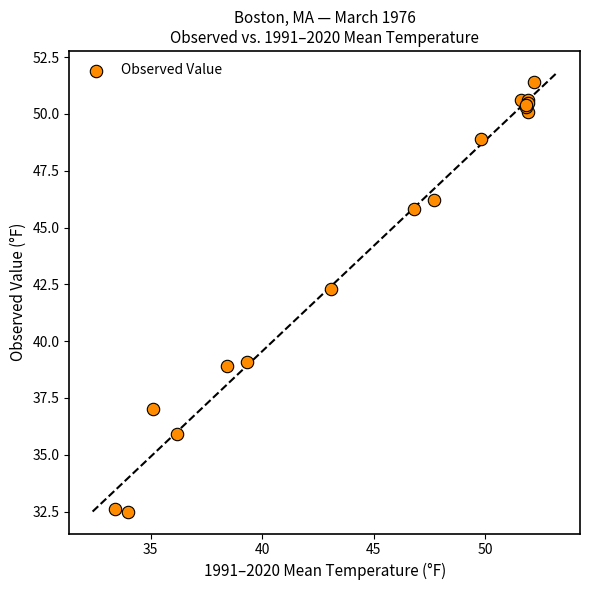

What Y value in the scatter plot is closest to 41?

42.3